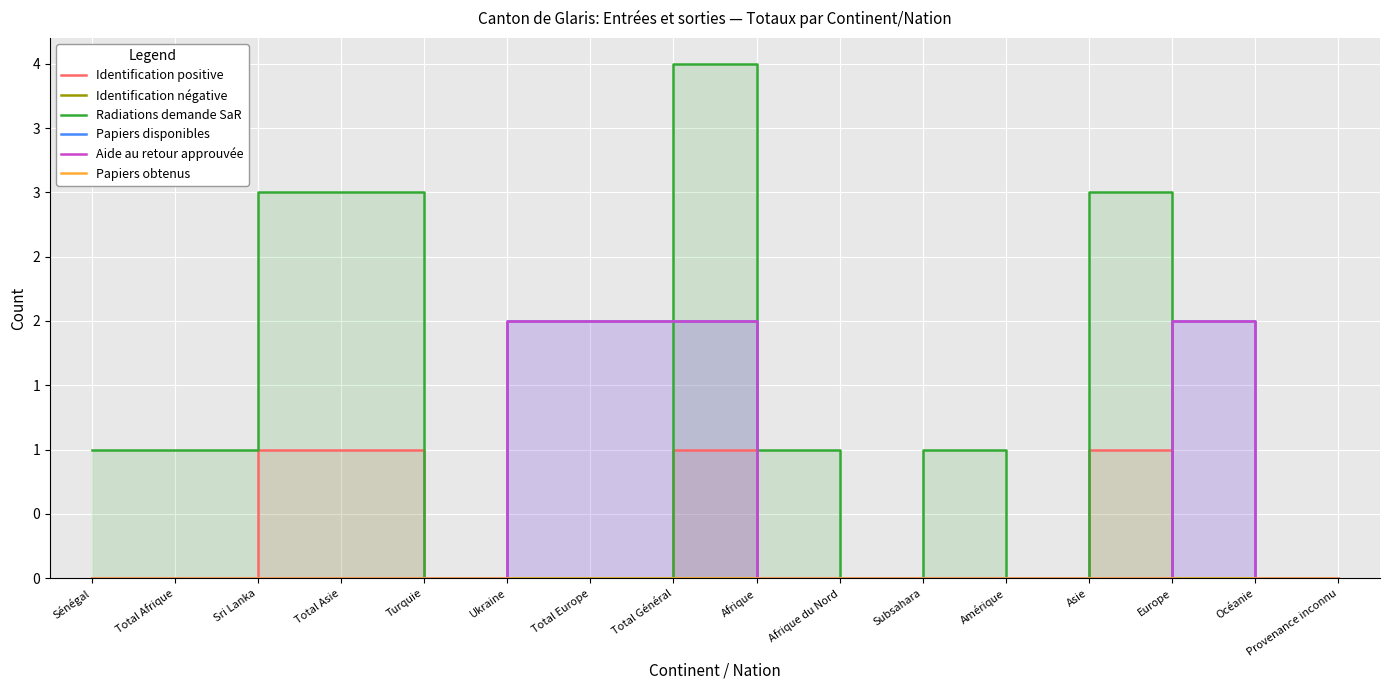

True or false: Identification négative has more than 2 interior local peaks.

False